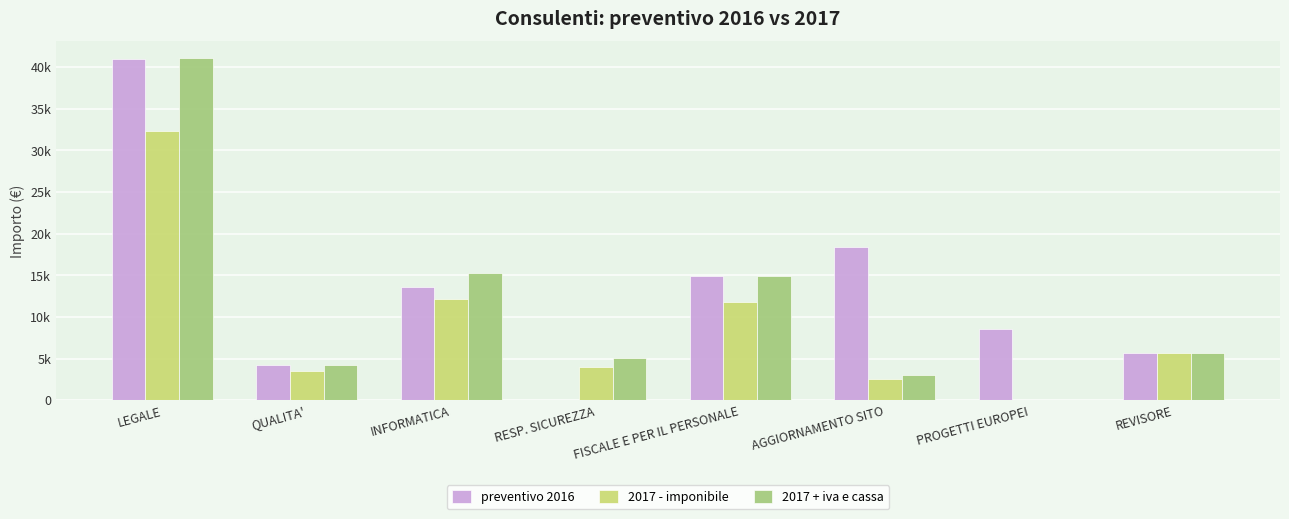

Reading left to right, what are all the values shown in this chart?

preventivo 2016: LEGALE=40982.1	QUALITA'=4209.0	INFORMATICA=13566.4	RESP. SICUREZZA=0.0	FISCALE E PER IL PERSONALE=14921.1	AGGIORNAMENTO SITO=18443.2	PROGETTI EUROPEI=8540.0	REVISORE=5709.6
2017 - imponibile: LEGALE=32329.5	QUALITA'=3450.0	INFORMATICA=12180.0	RESP. SICUREZZA=4000.0	FISCALE E PER IL PERSONALE=11760.0	AGGIORNAMENTO SITO=2500.0	PROGETTI EUROPEI=0.0	REVISORE=5709.6
2017 + iva e cassa: LEGALE=41019.7	QUALITA'=4209.0	INFORMATICA=15266.6	RESP. SICUREZZA=5075.2	FISCALE E PER IL PERSONALE=14921.1	AGGIORNAMENTO SITO=3050.0	PROGETTI EUROPEI=0.0	REVISORE=5709.6